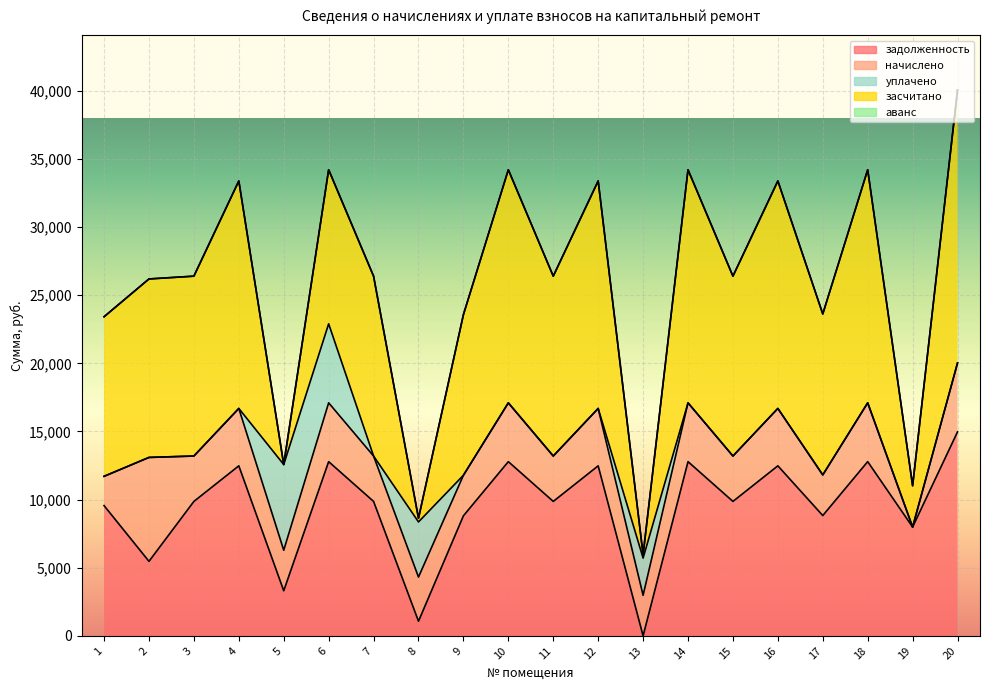

The аванс series shows -0.8 at 20. True or false?

False